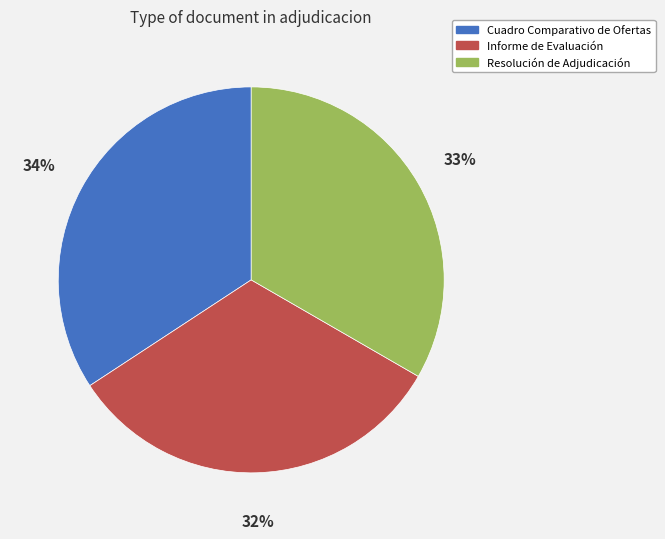

Do Cuadro Comparativo de Ofertas and Informe de Evaluación together represent more than half of the pie?

Yes